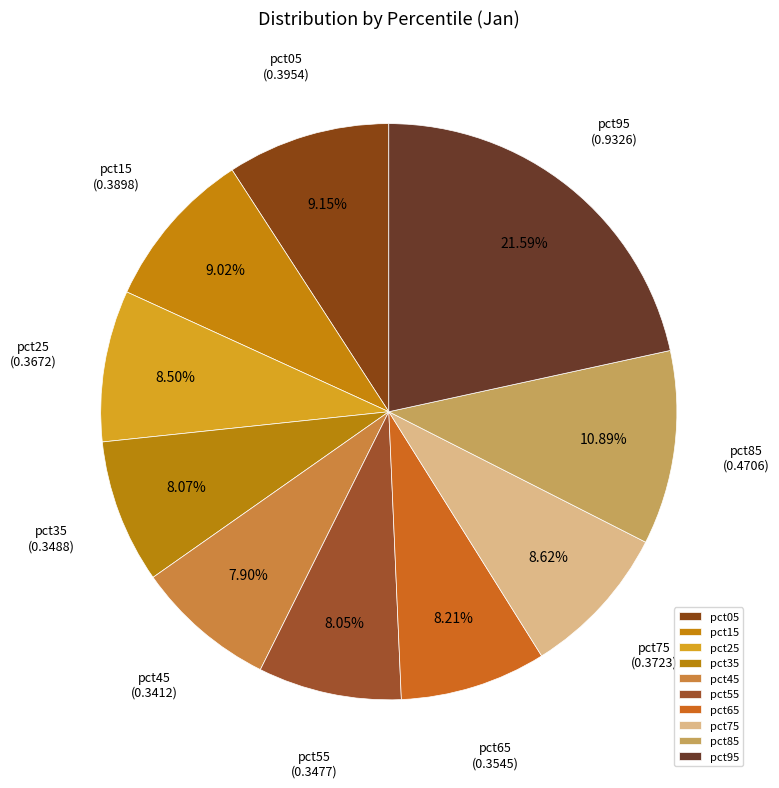

To the nearest percent, what percentage of the pie is pct35?

8%